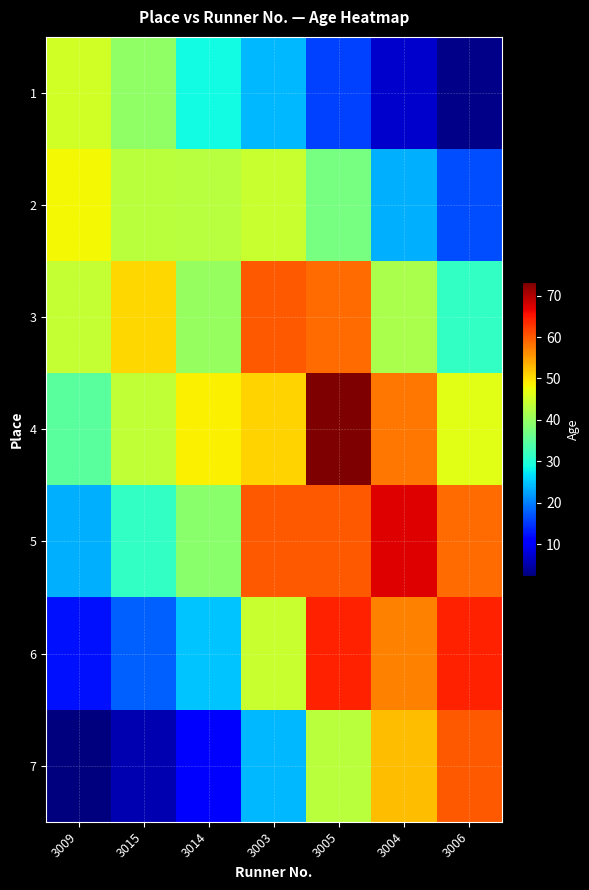

Which category has the highest value across all series?

3005